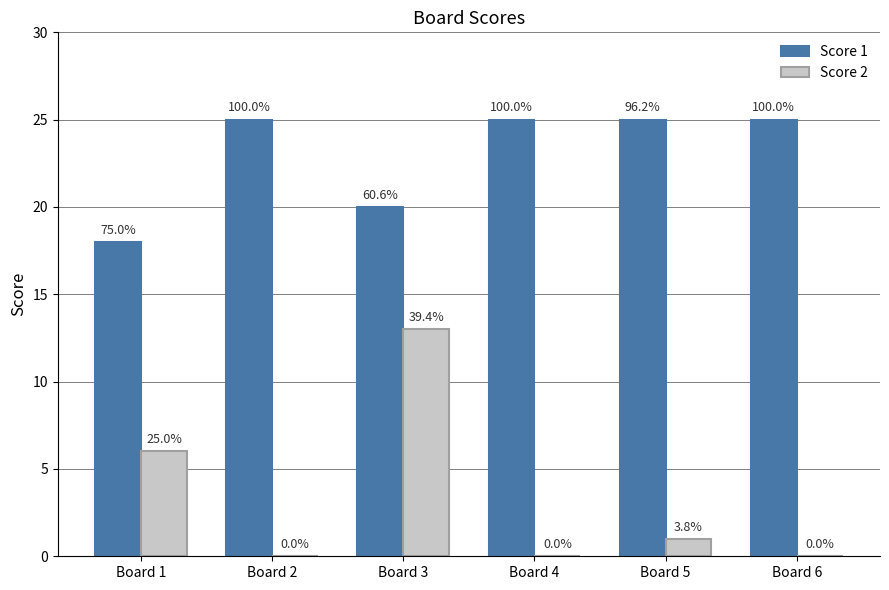

Reading left to right, what are all the values shown in this chart?

Score 1: 18	25	20	25	25	25
Score 2: 6	0	13	0	1	0